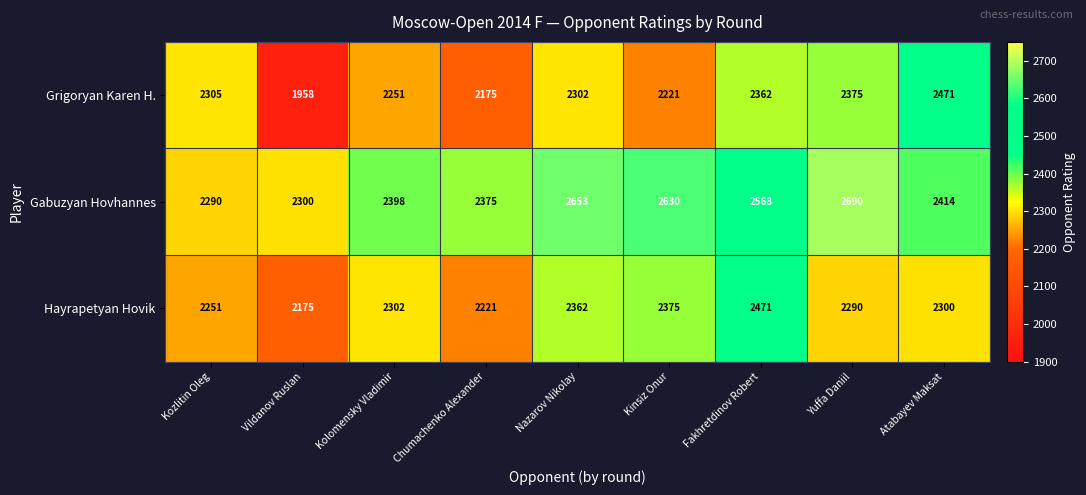

Reading left to right, transcribe all the data shown in this chart.

Grigoryan Karen H.: Kozlitin Oleg=2305	Vildanov Ruslan=1958	Kolomensky Vladimir=2251	Chumachenko Alexander=2175	Nazarov Nikolay=2302	Kinsiz Onur=2221	Fakhretdinov Robert=2362	Yuffa Daniil=2375	Atabayev Maksat=2471
Gabuzyan Hovhannes: Kozlitin Oleg=2290	Vildanov Ruslan=2300	Kolomensky Vladimir=2398	Chumachenko Alexander=2375	Nazarov Nikolay=2653	Kinsiz Onur=2630	Fakhretdinov Robert=2568	Yuffa Daniil=2690	Atabayev Maksat=2414
Hayrapetyan Hovik: Kozlitin Oleg=2251	Vildanov Ruslan=2175	Kolomensky Vladimir=2302	Chumachenko Alexander=2221	Nazarov Nikolay=2362	Kinsiz Onur=2375	Fakhretdinov Robert=2471	Yuffa Daniil=2290	Atabayev Maksat=2300